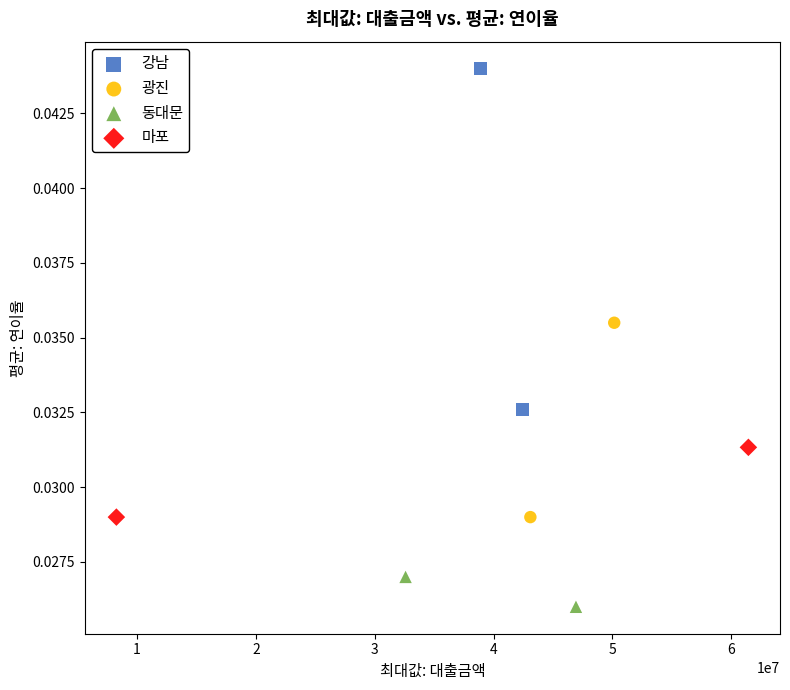

What are all the series names shown in the legend?

강남, 광진, 동대문, 마포